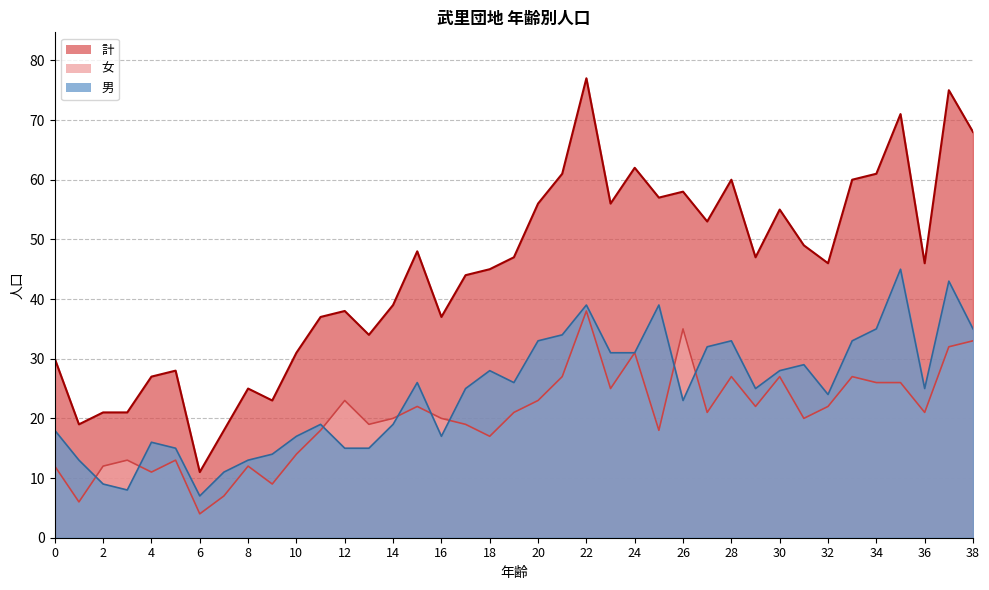

List the labels in order of 男 value, largest first.

35, 37, 22, 25, 34, 38, 21, 20, 28, 33, 27, 23, 24, 31, 18, 30, 15, 19, 17, 29, 36, 32, 26, 11, 14, 0, 10, 16, 4, 5, 12, 13, 9, 1, 8, 7, 2, 3, 6